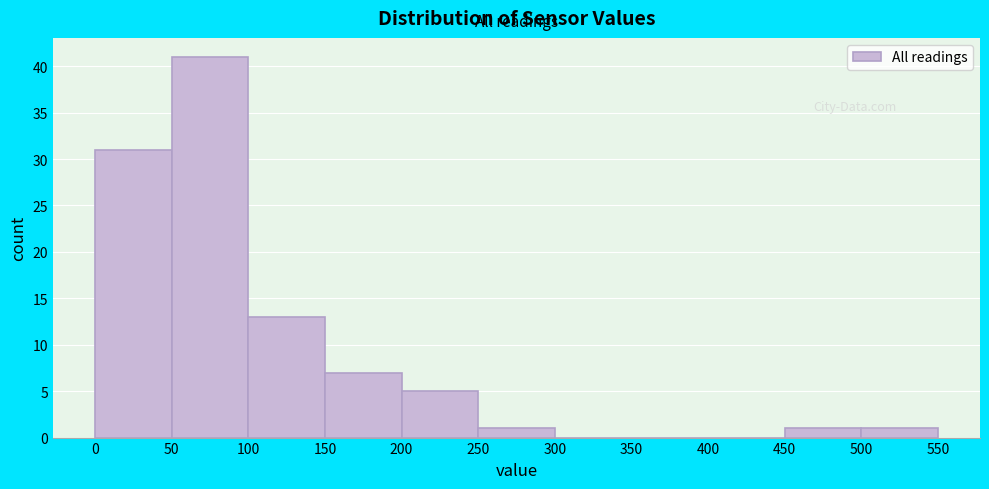

Reading left to right, transcribe this chart: for each bar, give the range it covers on the x-axis and its height. The values are not printed on the chart, so give them approximately, as read against the axis.

0 to 50: 31
50 to 100: 41
100 to 150: 13
150 to 200: 7
200 to 250: 5
250 to 300: 1
300 to 350: 0
350 to 400: 0
400 to 450: 0
450 to 500: 1
500 to 550: 1